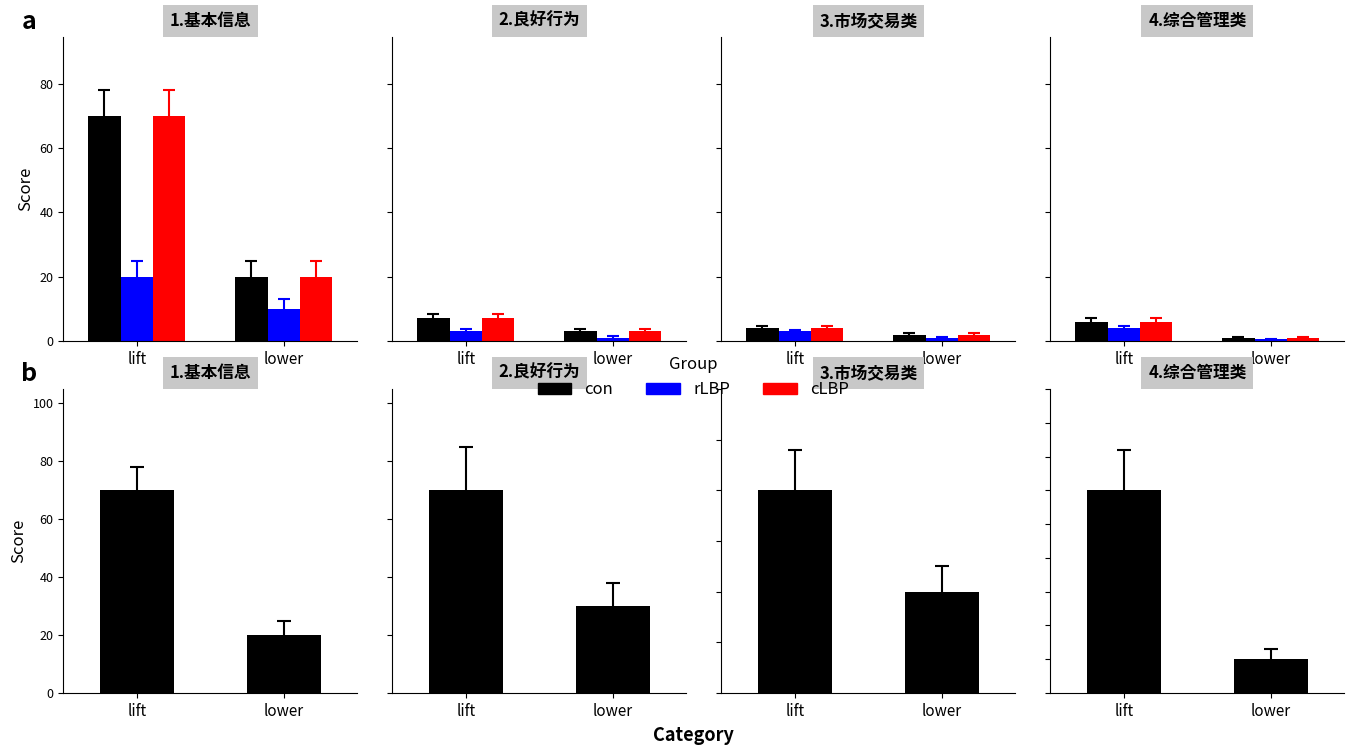

Which series changed the most between lift and lower?

con